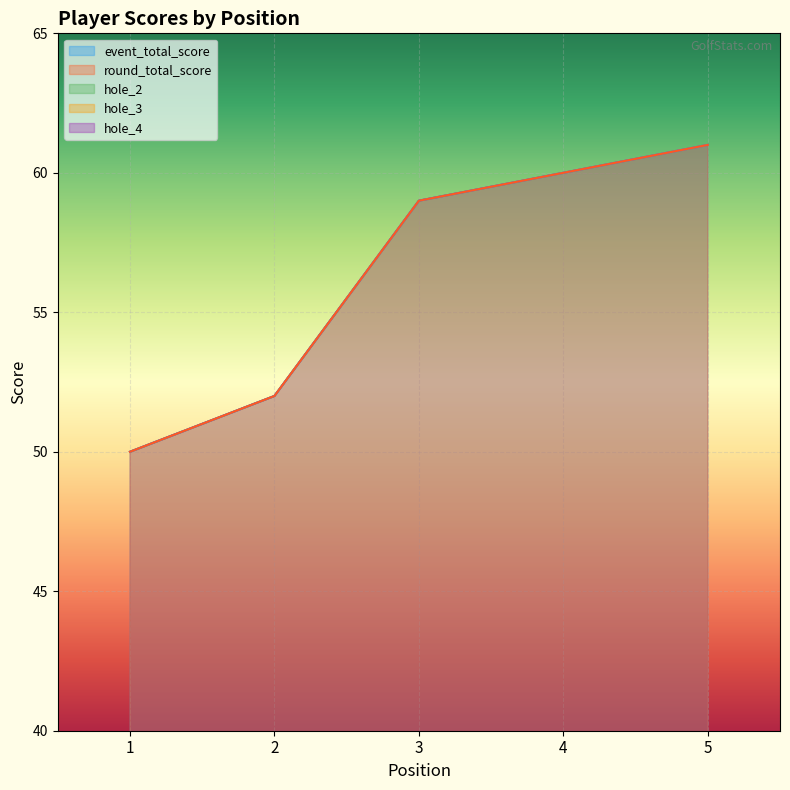

How many values in the round_total_score series are below 59?

2